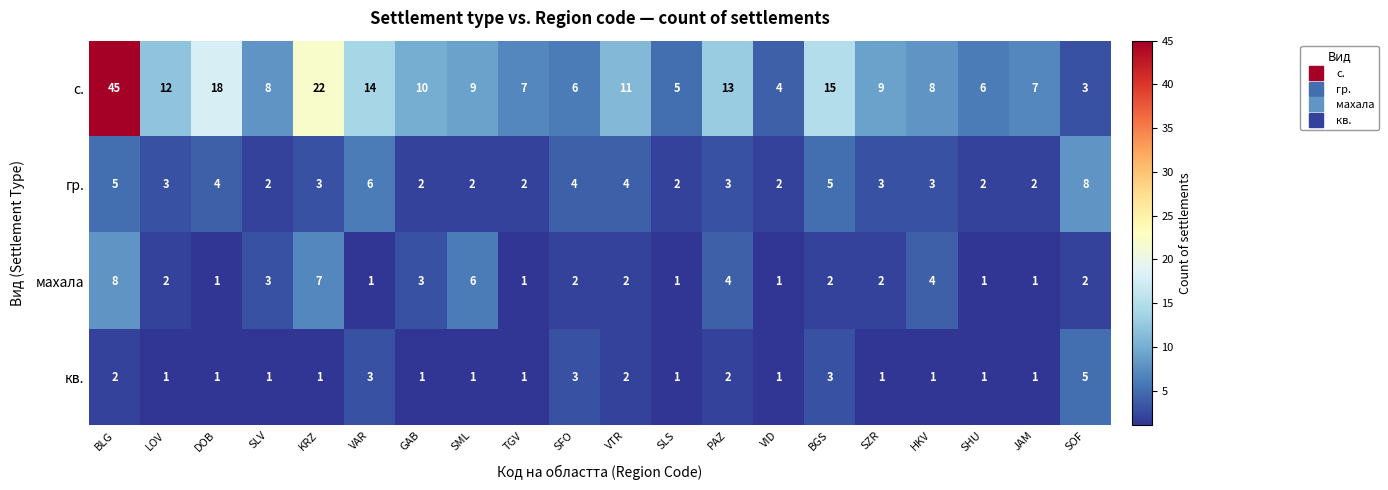

Is it true that махала equals 3 at LOV?

False